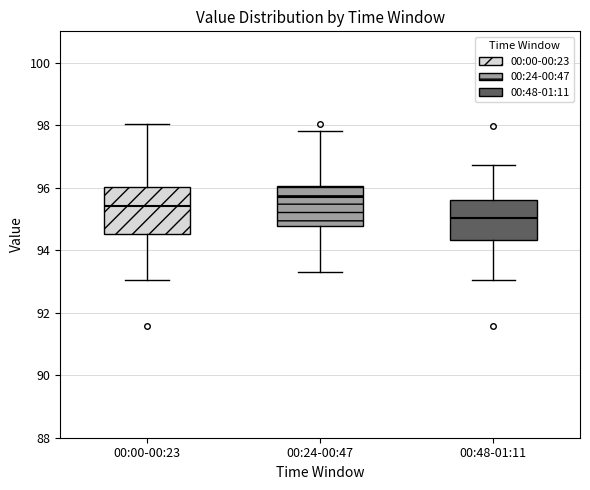

Which box has the highest median line?

00:24-00:47